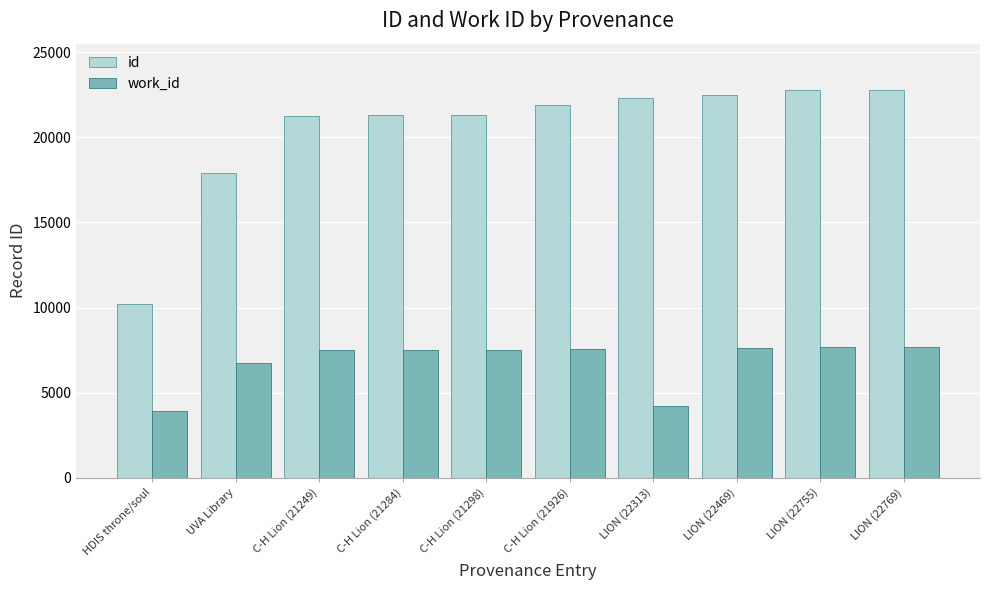

Rank the series by their average value, from lowest to highest.

work_id, id